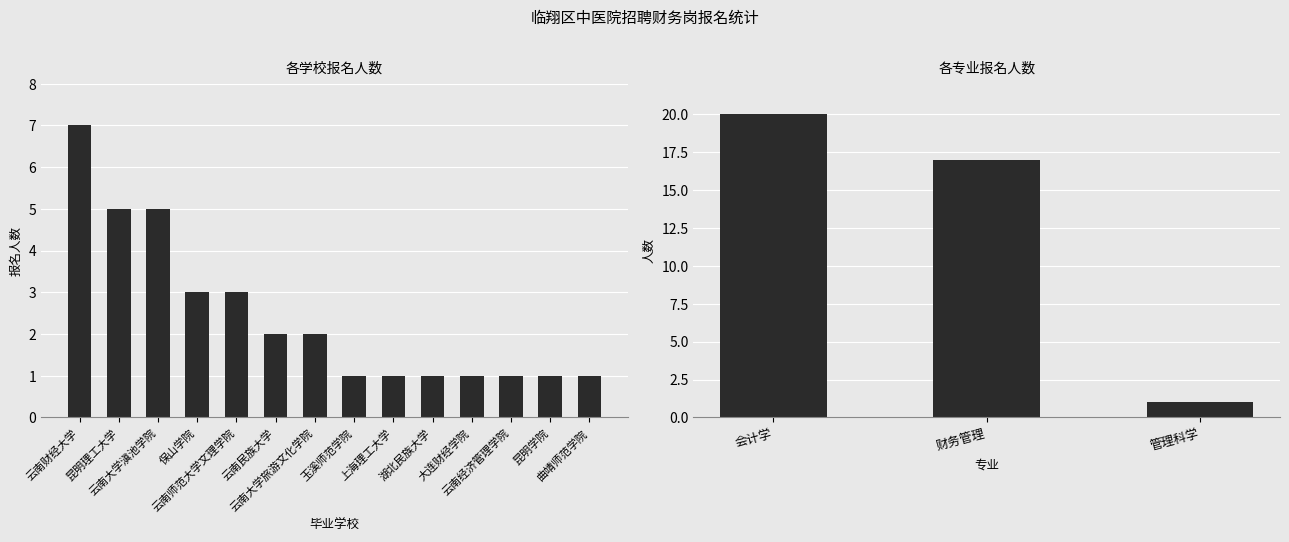

How many data points in 会计学 are above 1?

1